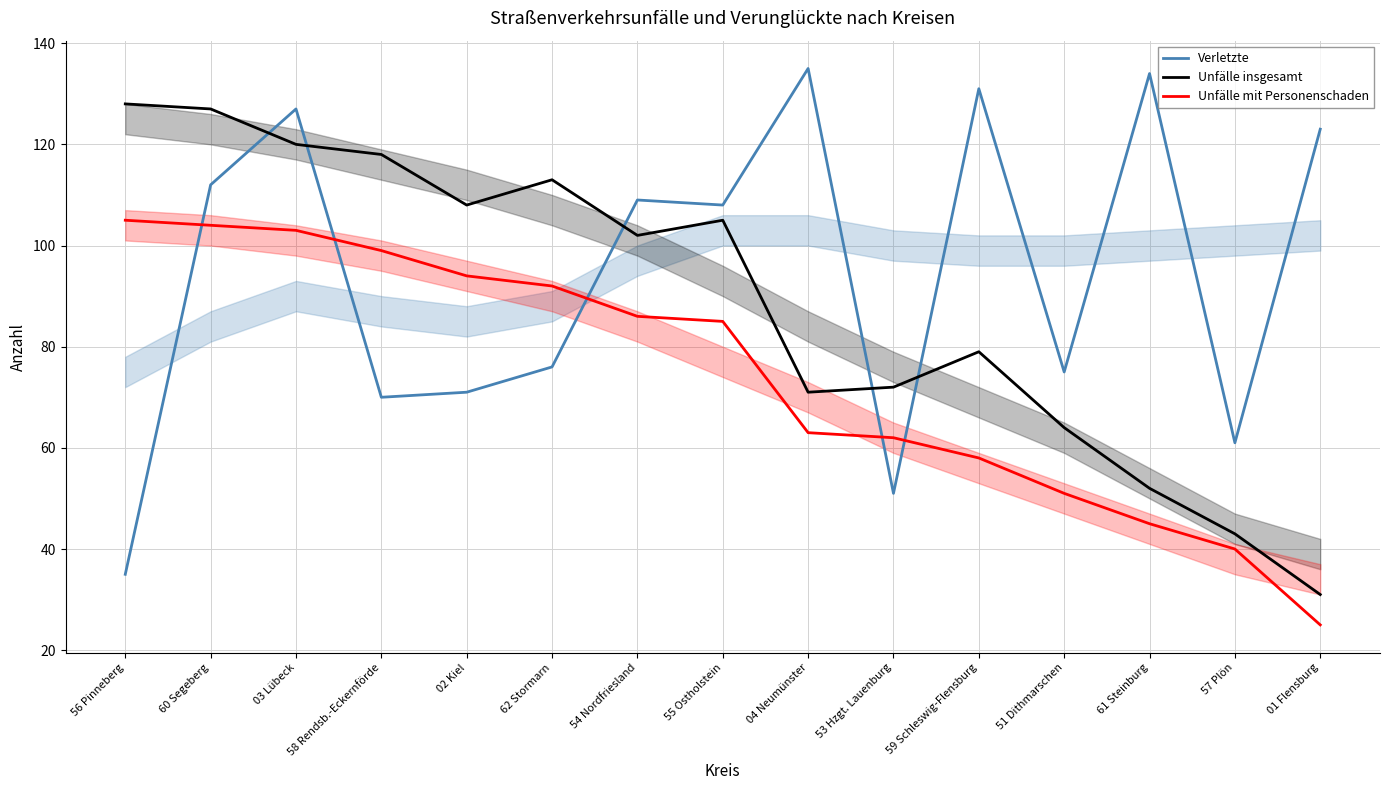

What is the label of the 2nd point from the right?

57 Plön